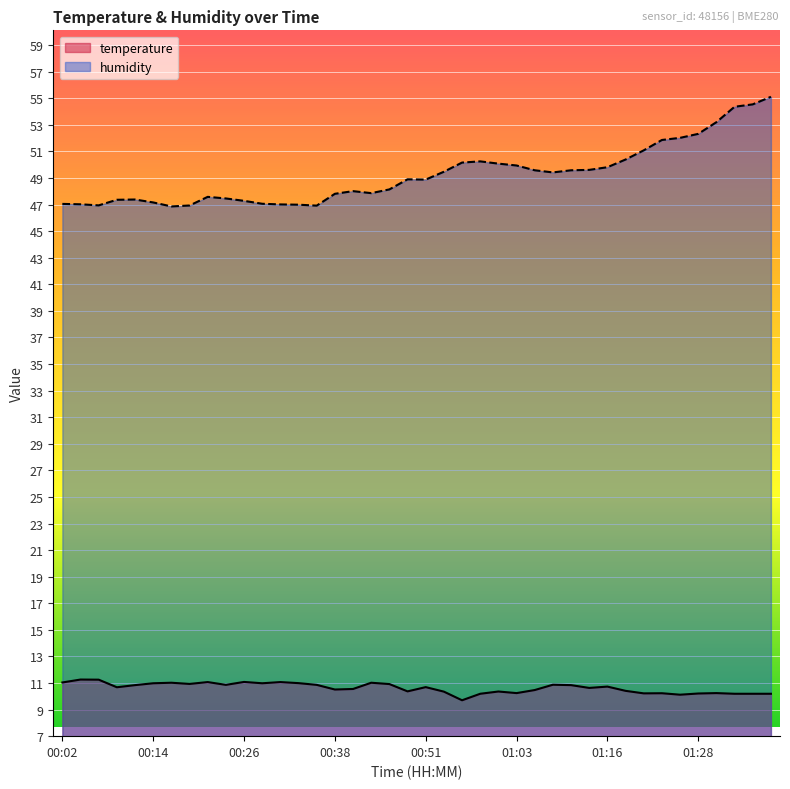

What are all the series names shown in the legend?

temperature, humidity